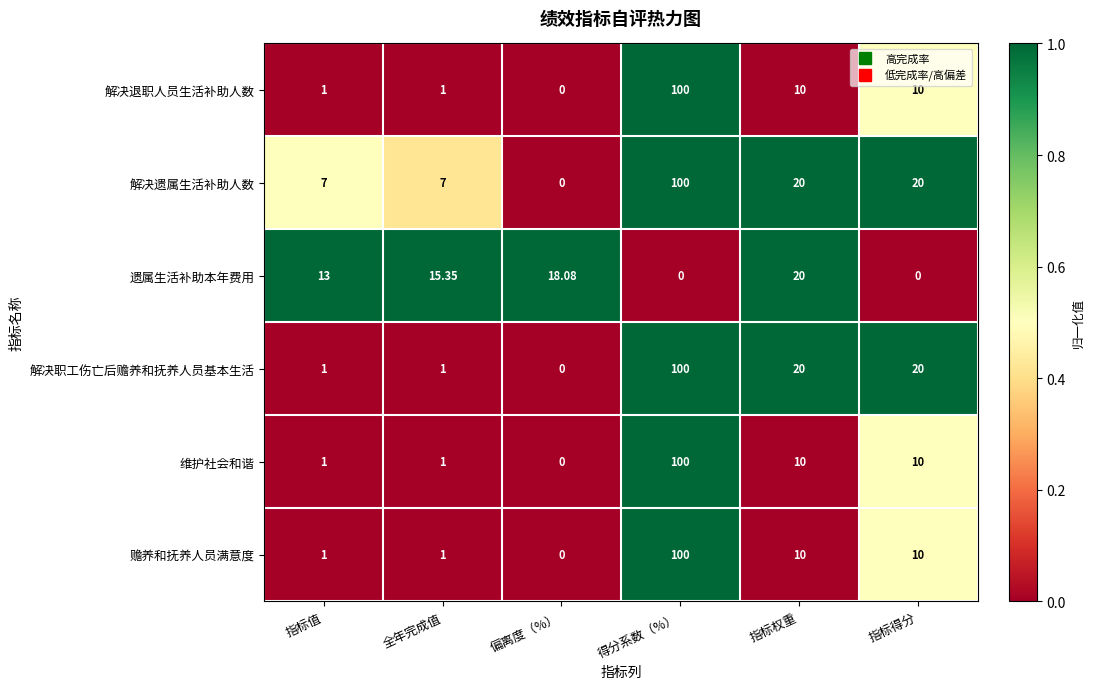

Between 指标值 and 偏离度（%）, which series saw the biggest shift?

解决遗属生活补助人数